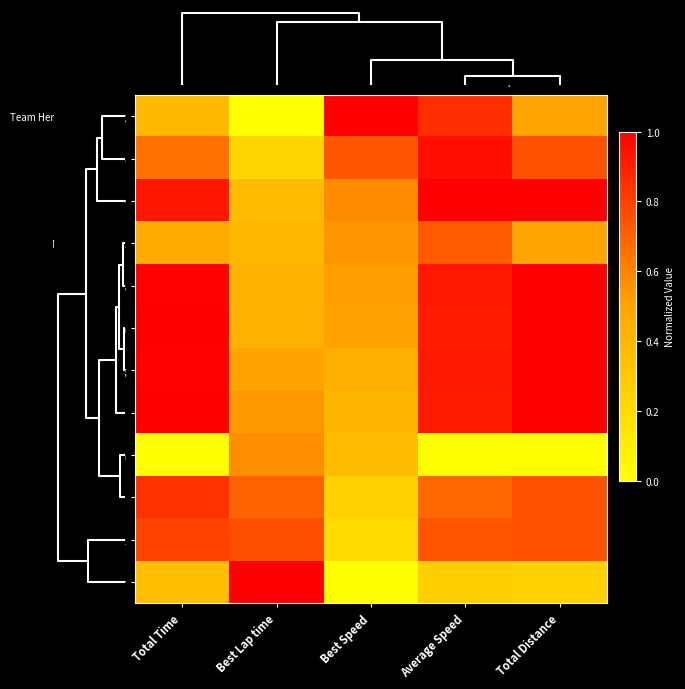

What is the difference between the highest and lowest values at Total Time?

1.0